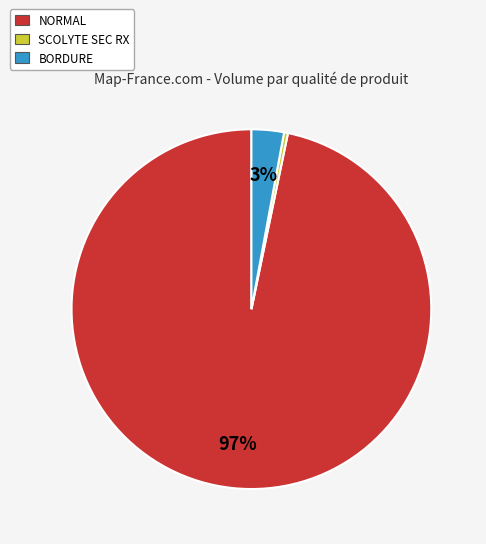

To the nearest percent, what is the average slice percentage?

33%